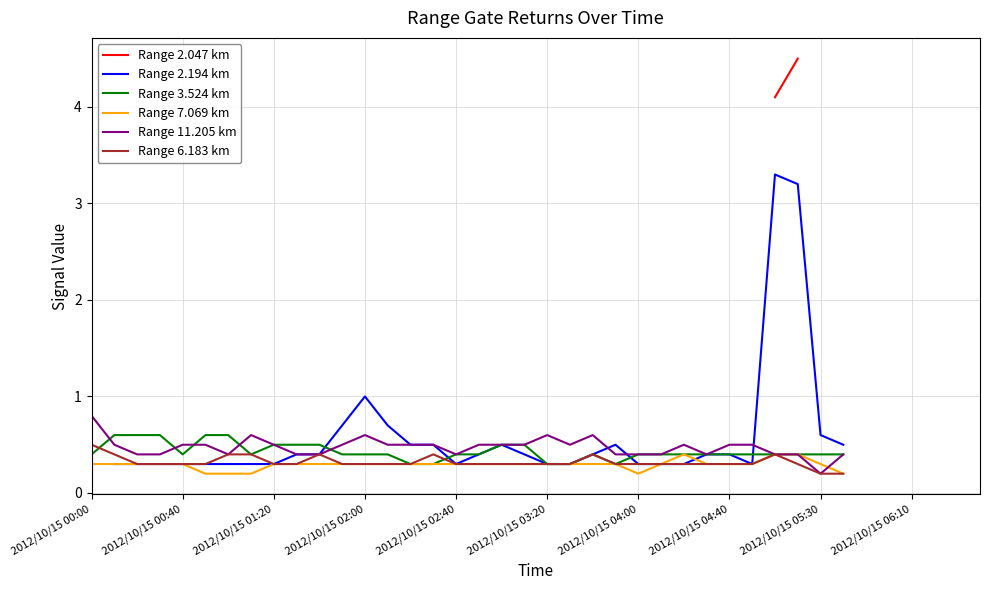

What is the label of the 10th point from the left?

2012/10/15 06:10